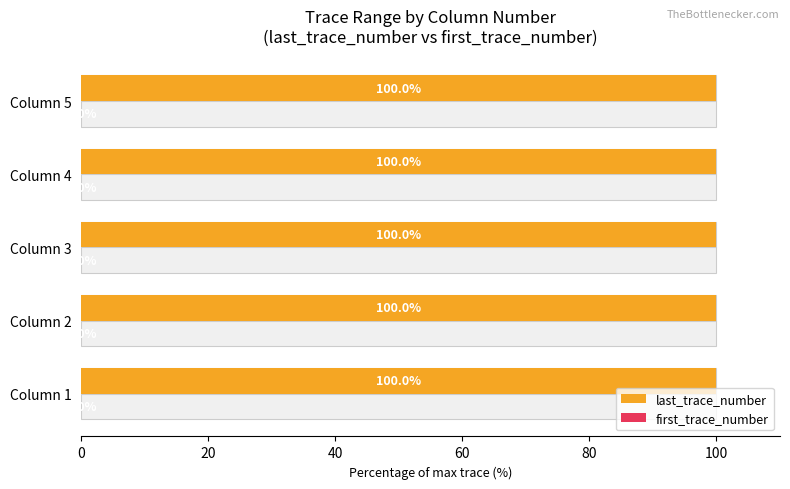

What is the maximum value for last_trace_number?

100.0